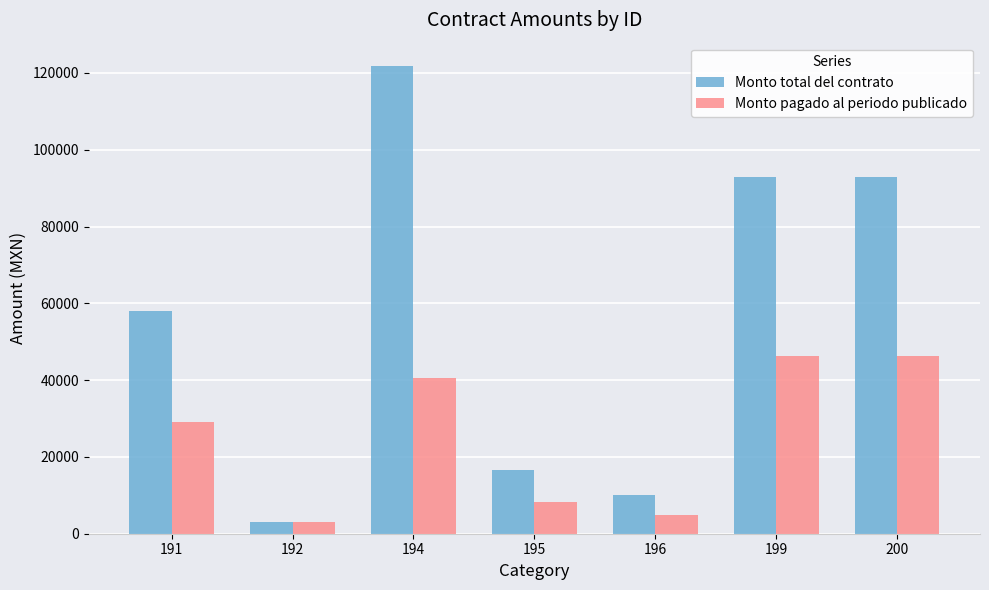

At which category does the chart reach its peak across all series?

194